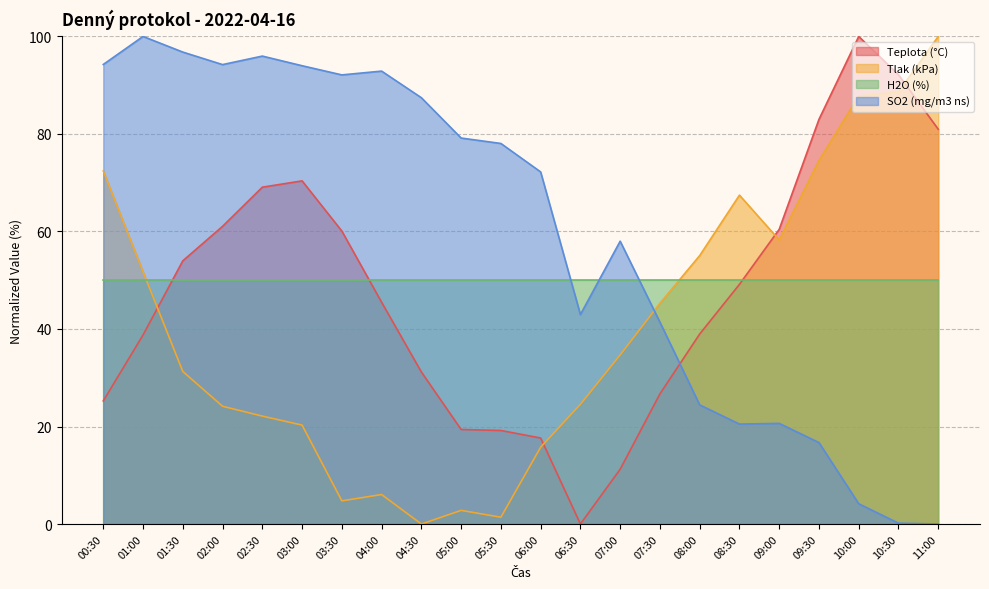

Where do Teplota (°C) and SO2 (mg/m3 ns) first cross each other?

07:30 and 08:00